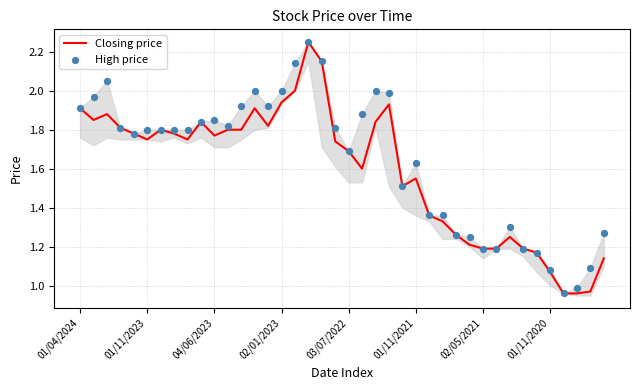

Which series reaches the minimum Y coordinate?

Closing price